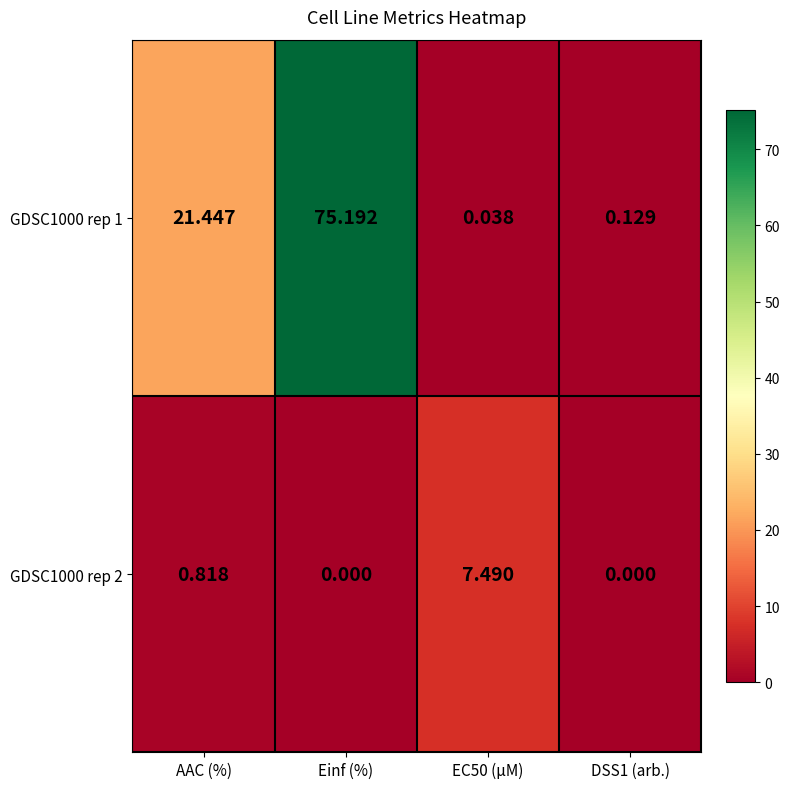

What is the greatest value displayed?

75.2